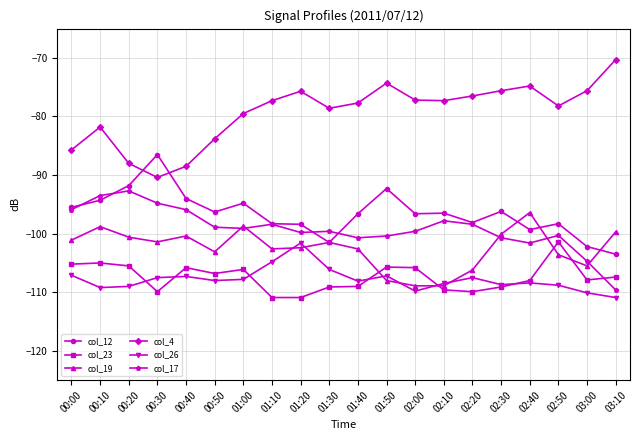

Where is the first local minimum for col_12?

00:50